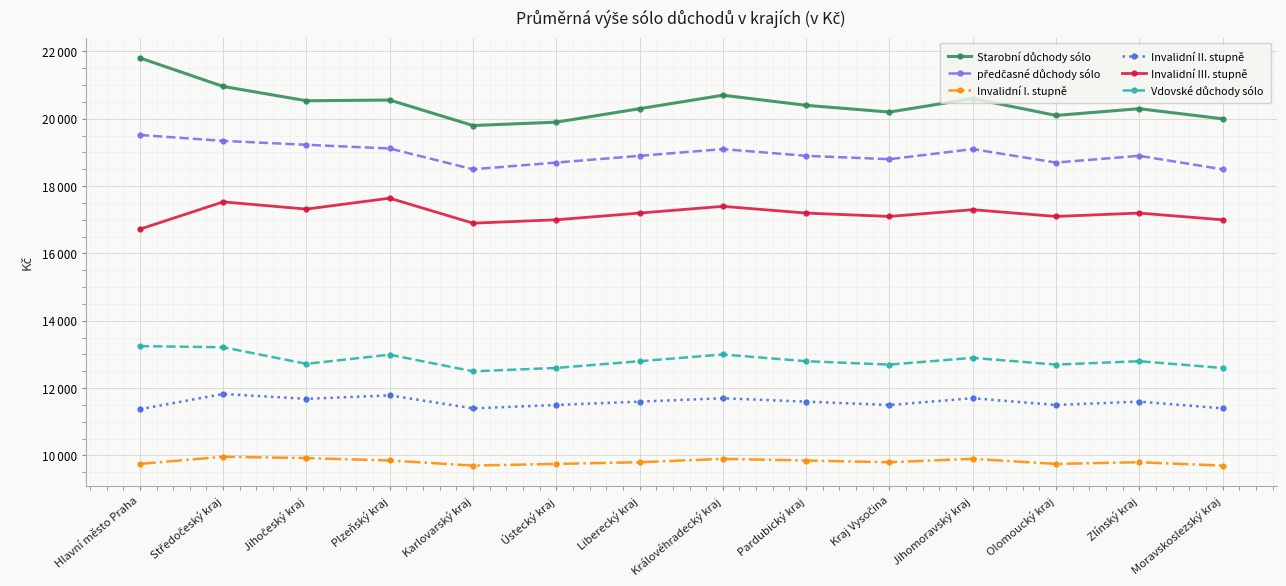

Read the předčasné důchody sólo value at Olomoucký kraj, to the nearest 10.

18700